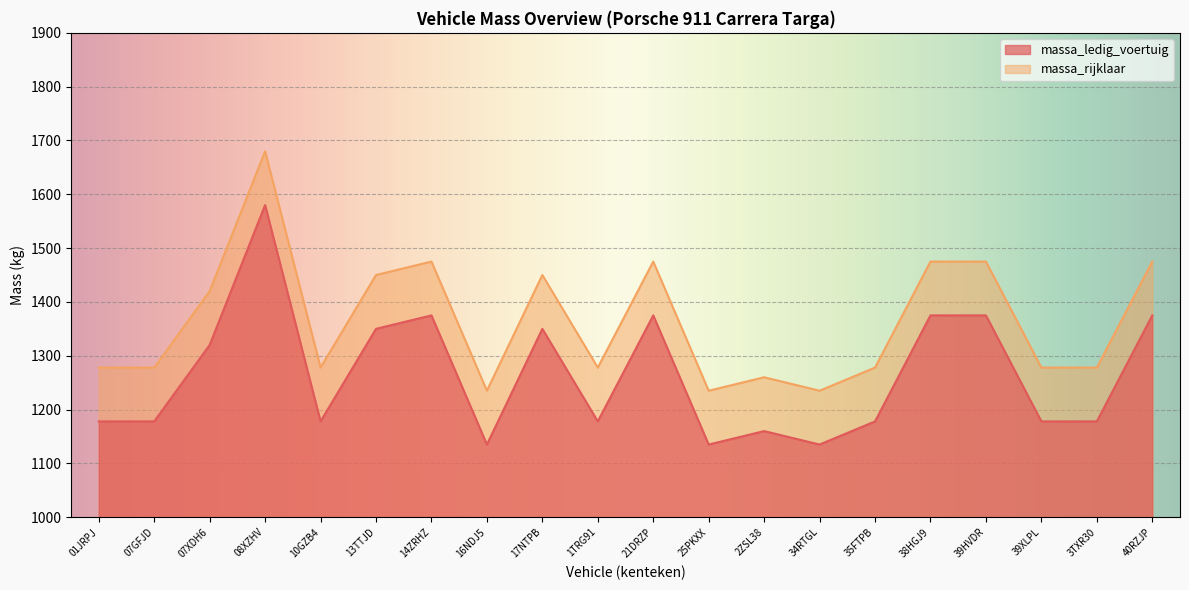

What is the label of the 14th point from the left?

34RTGL